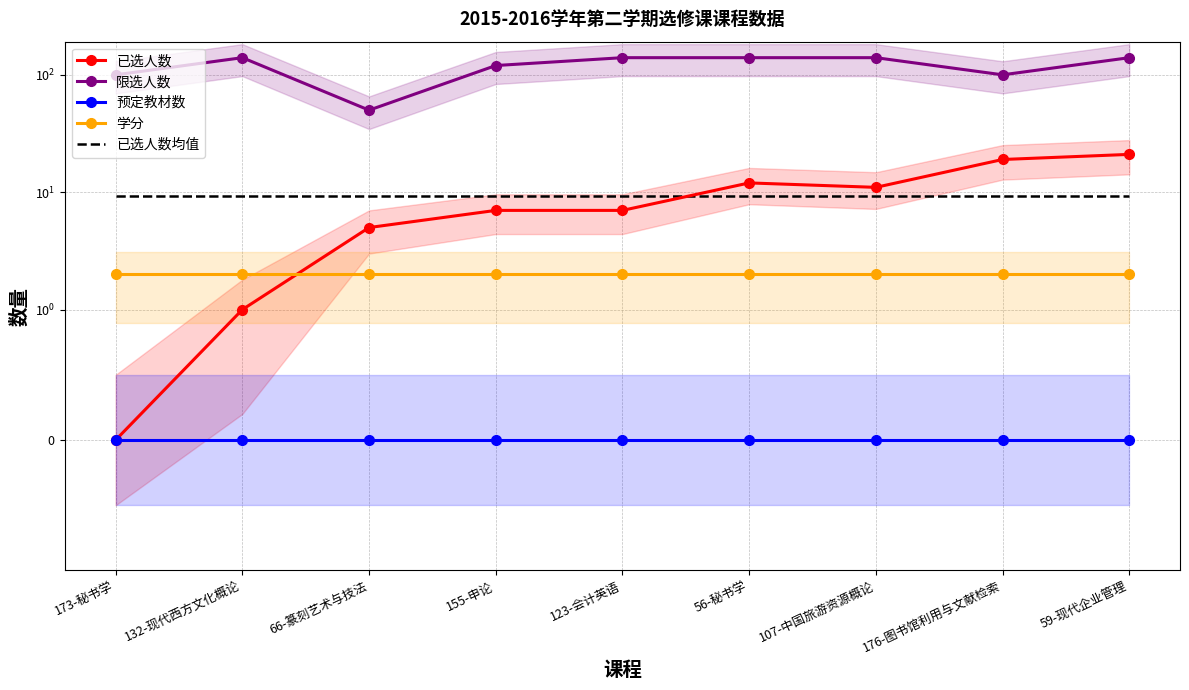

True or false: 已选人数均值 and 学分 intersect in this chart.

False